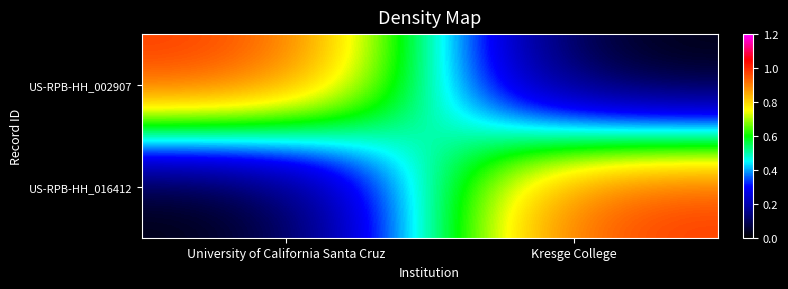

Which series has the largest total across all categories?

US-RPB-HH_002907